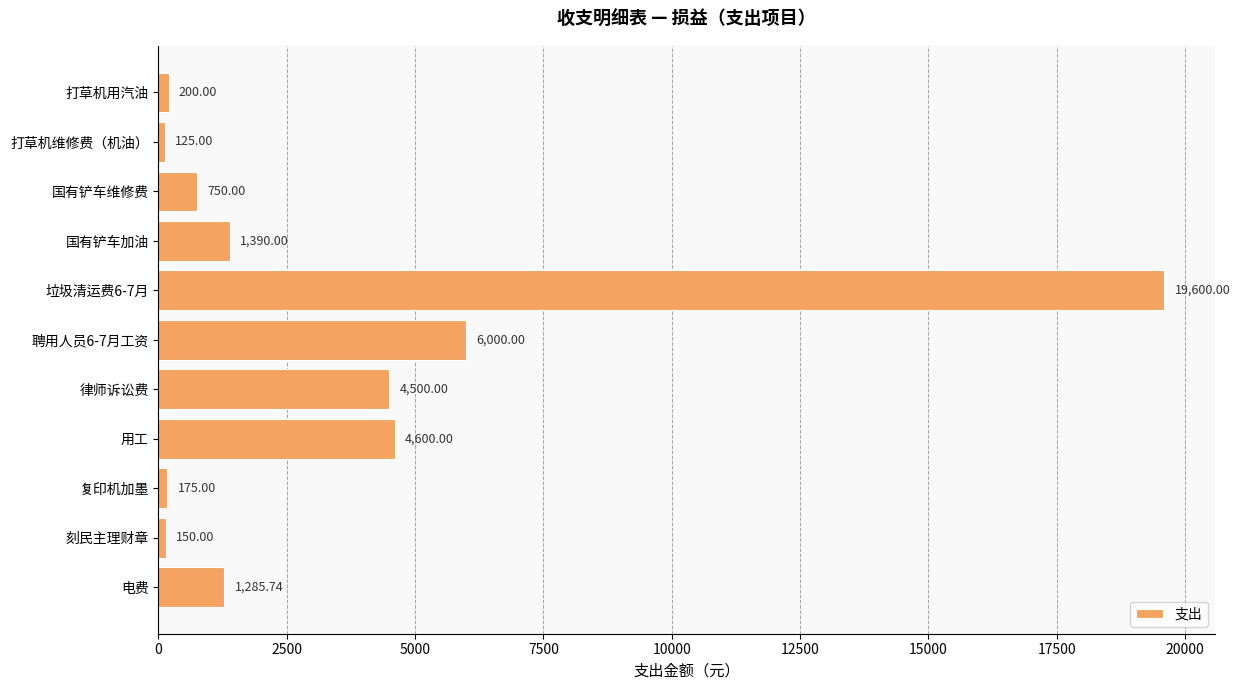

Between 国有铲车维修费 and 复印机加墨, which is larger?

国有铲车维修费